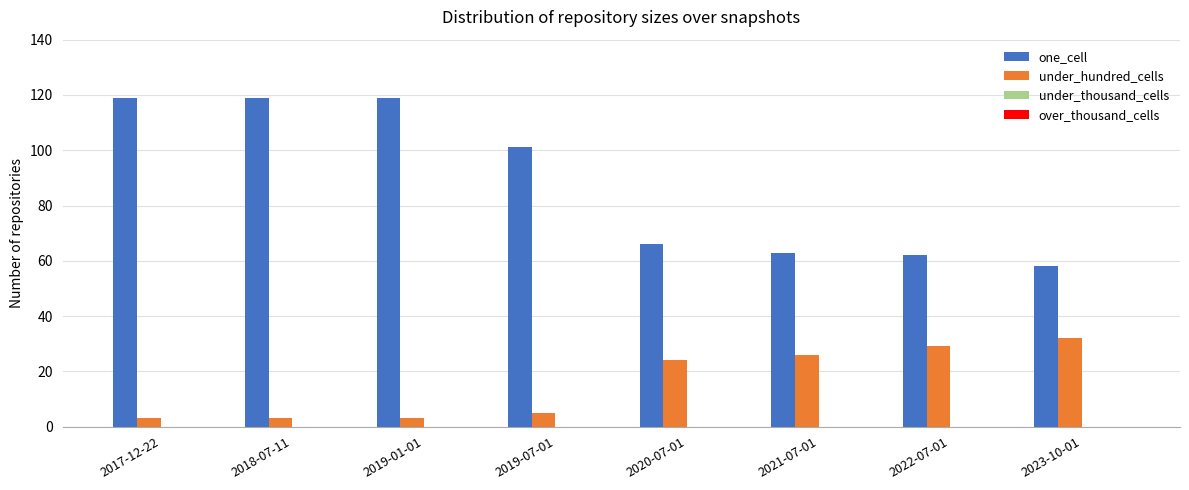

What is the sum of all under_hundred_cells values?

125